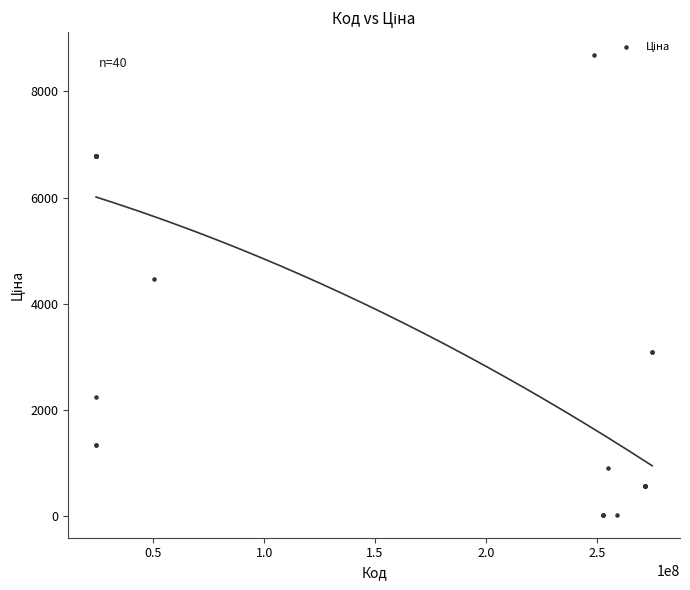

What Y value in the scatter plot is closest to 4355?

4470.6